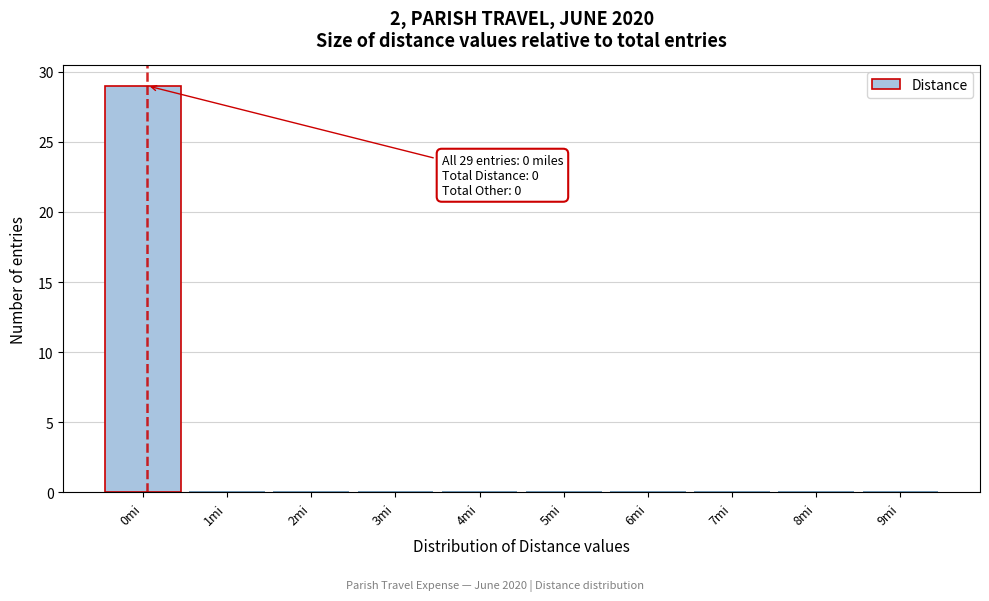

Reading left to right, transcribe all the data shown in this chart.

0mi=29	1mi=0	2mi=0	3mi=0	4mi=0	5mi=0	6mi=0	7mi=0	8mi=0	9mi=0